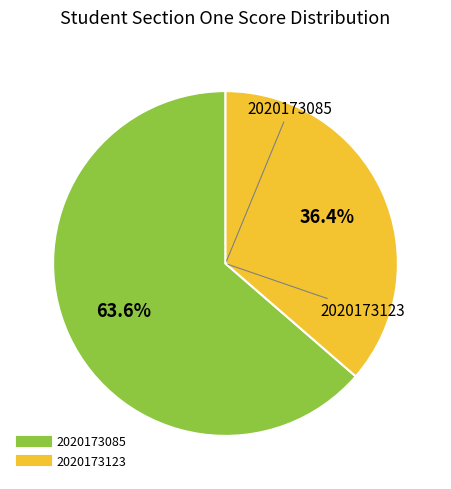

Which slice is the smallest?

2020173123